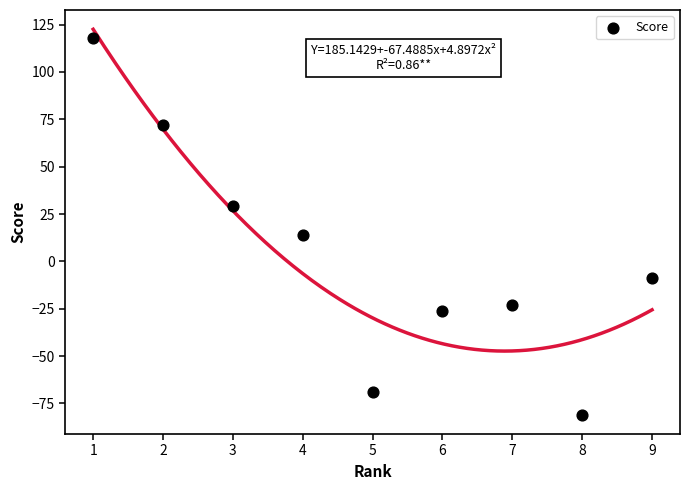

What Y value in the scatter plot is closest to 18?

14